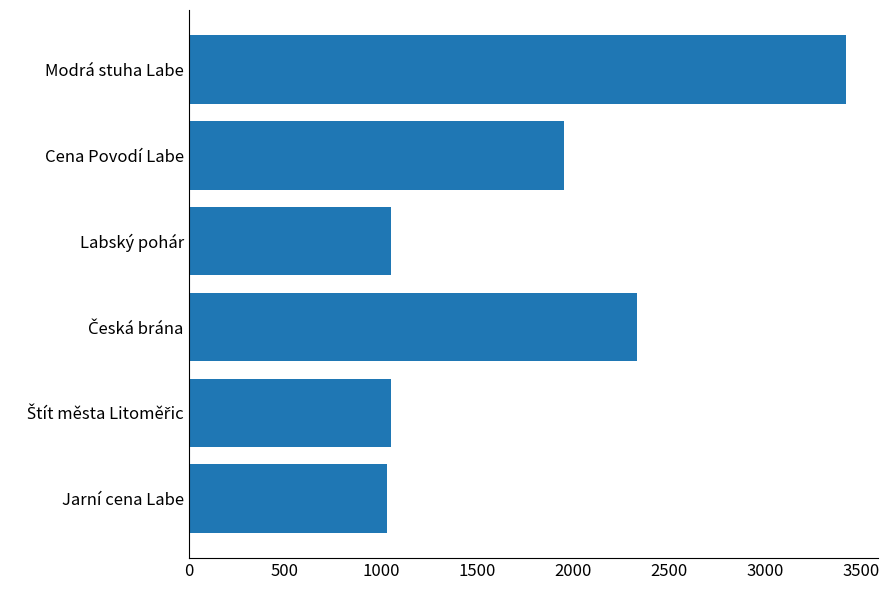

Which has a higher value, Cena Povodí Labe or Modrá stuha Labe?

Modrá stuha Labe